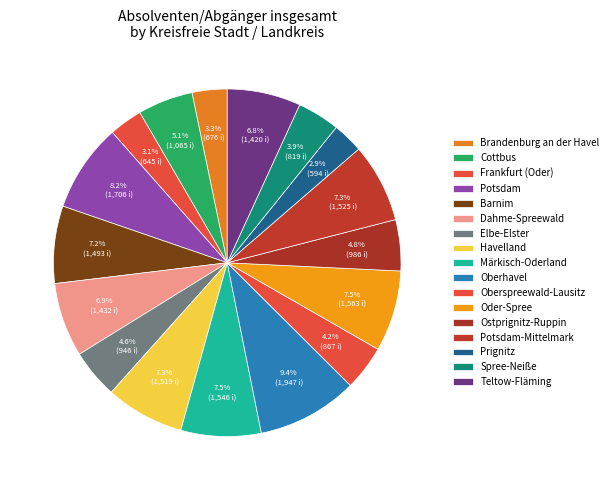

Count the number of slices in the pie.

17